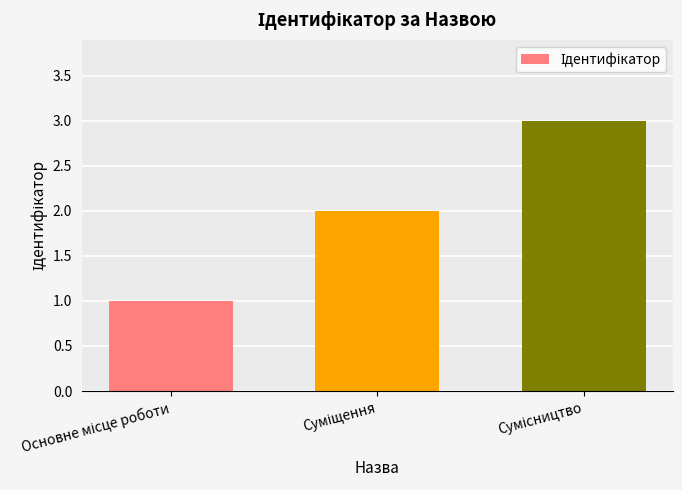

What is the maximum value shown in the chart?

3